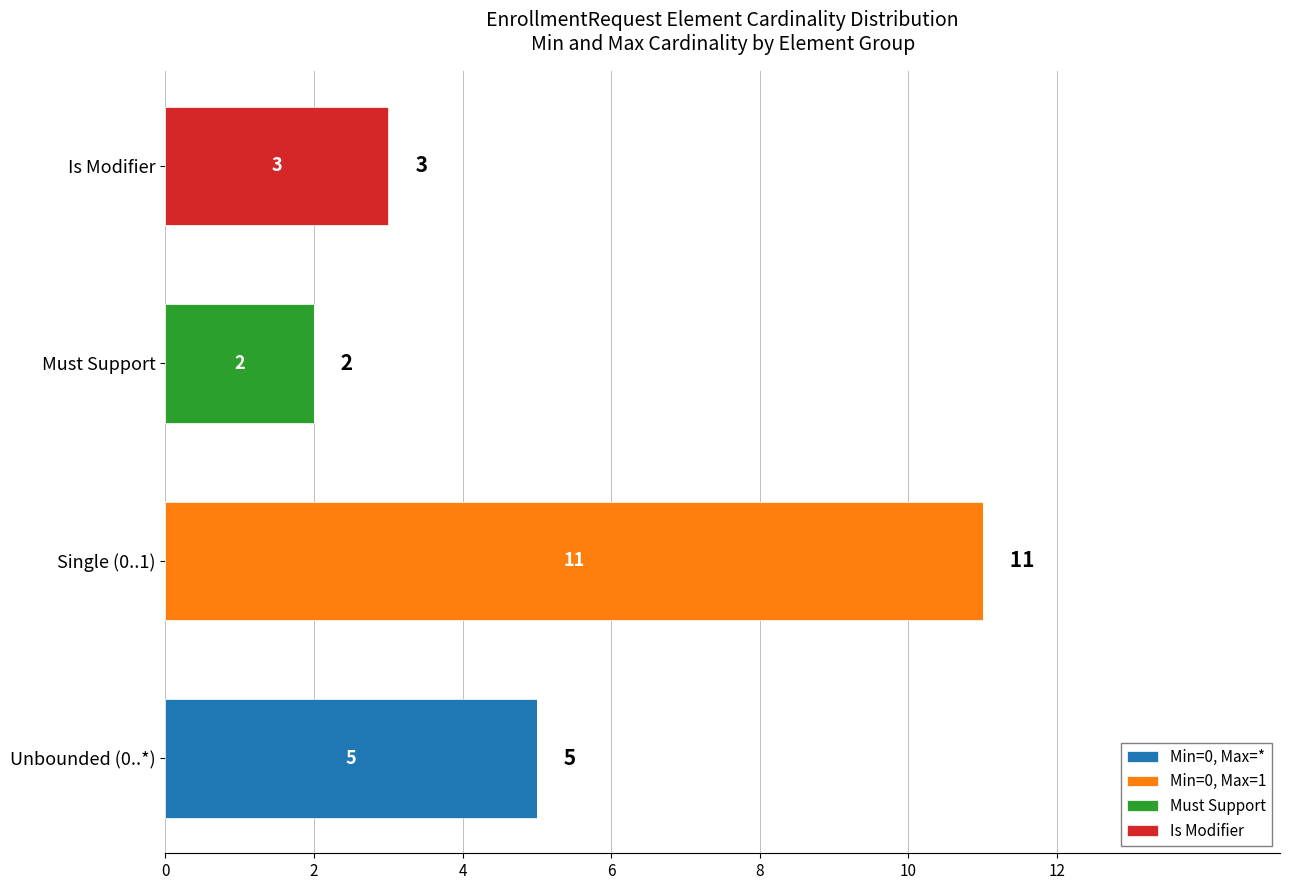

What is the total value across all series at Is Modifier?

3